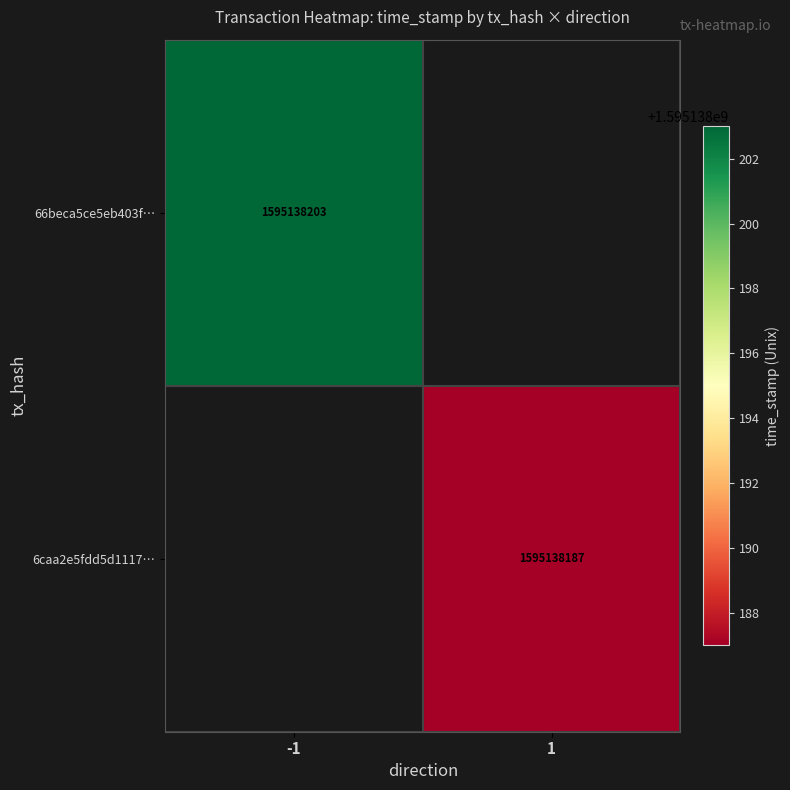

True or false: 66beca5ce5eb403f… has a value of 1595138203 at -1.

True